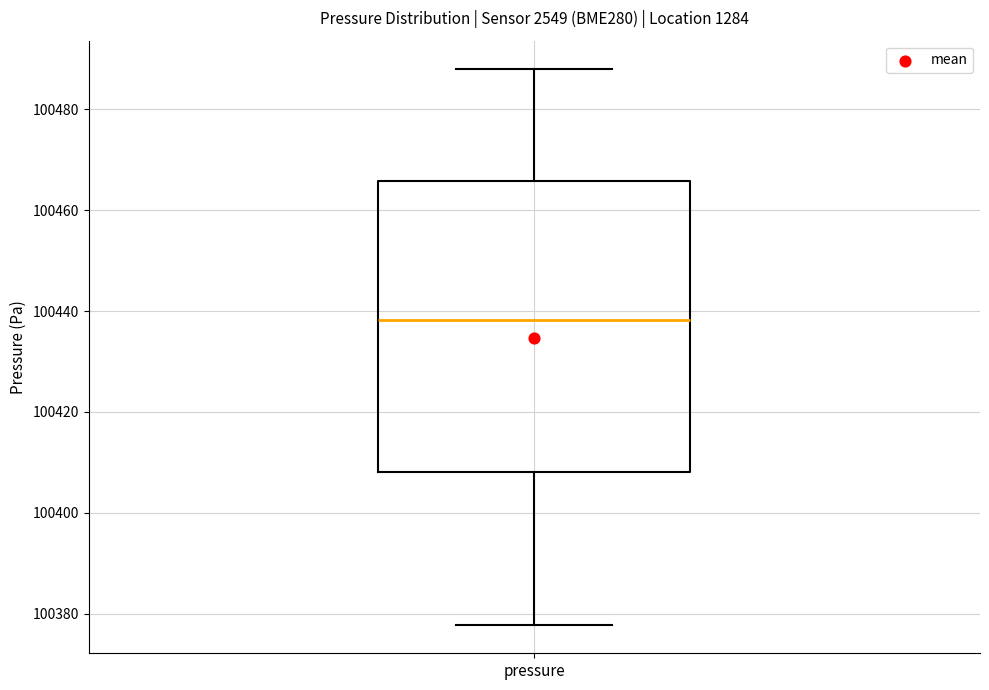

Read this box plot against the y-axis: the position of the median line, the range covered by the box, and the ends of both whiskers. The values are not printed on the chart, so give them approximately, as read against the axis.

median 100438, box 100408 to 100466, whiskers 100378 to 100488